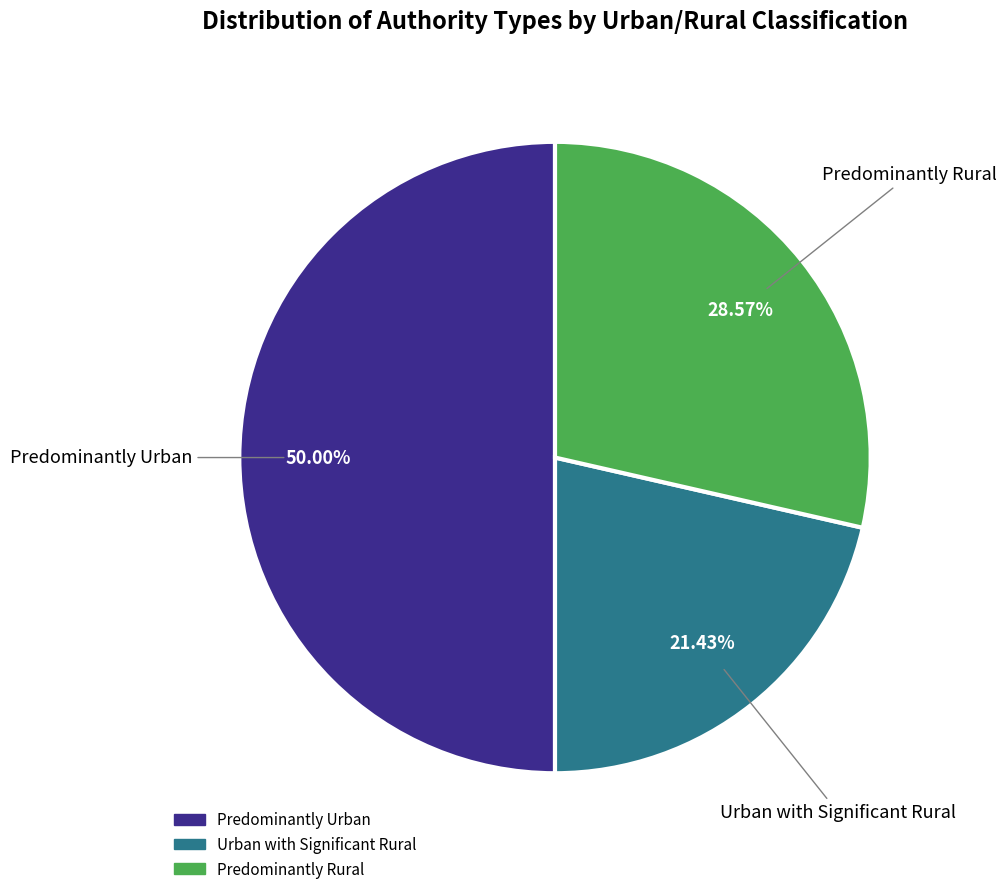

Count the number of slices in the pie.

3